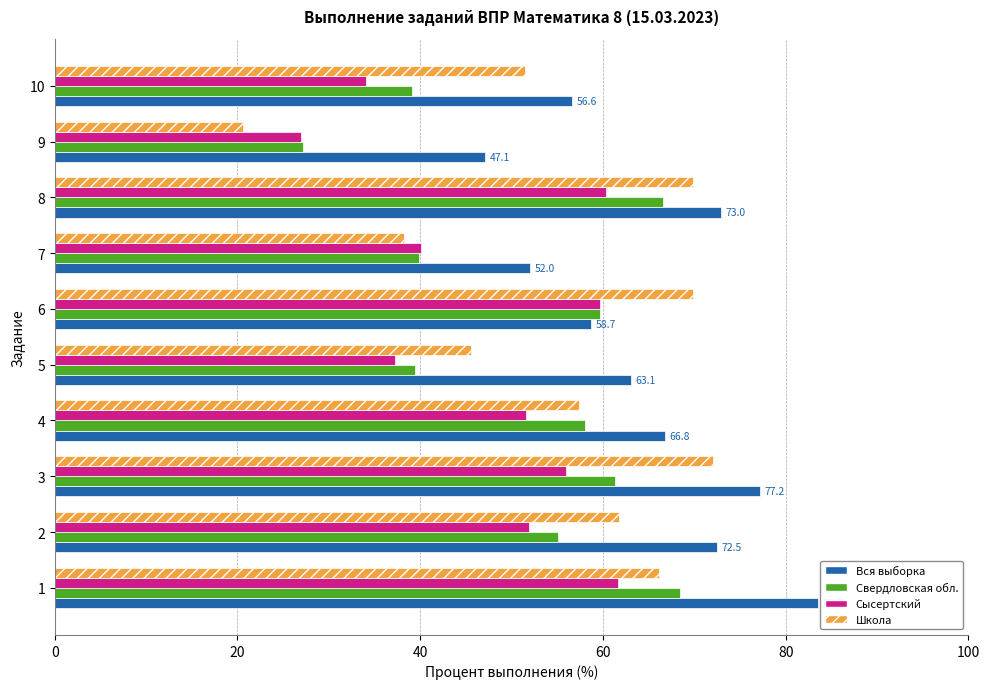

What is the greatest value displayed?

83.6